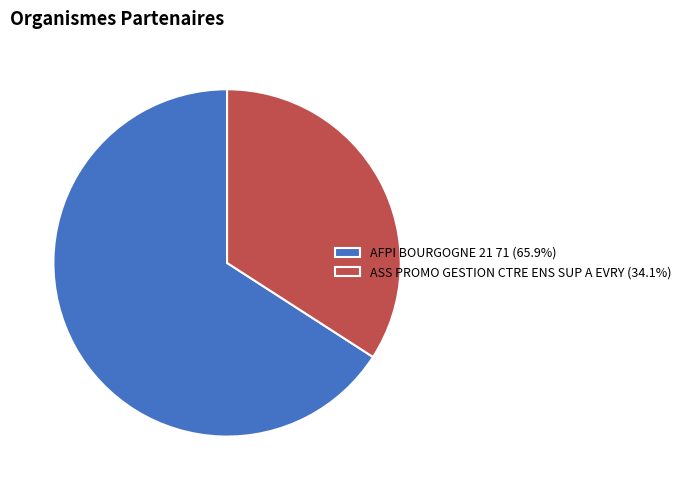

Does any single category account for the majority?

Yes